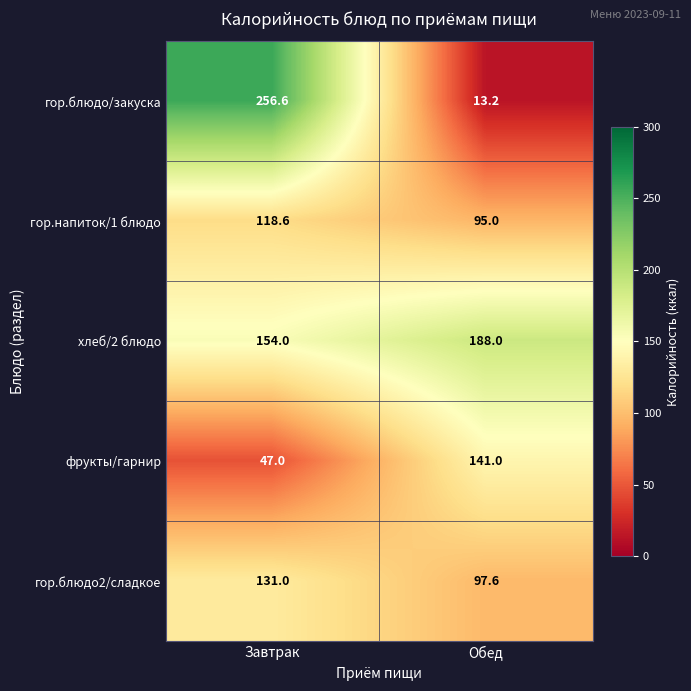

What value does the фрукты/гарнир series have at Обед?

141.0